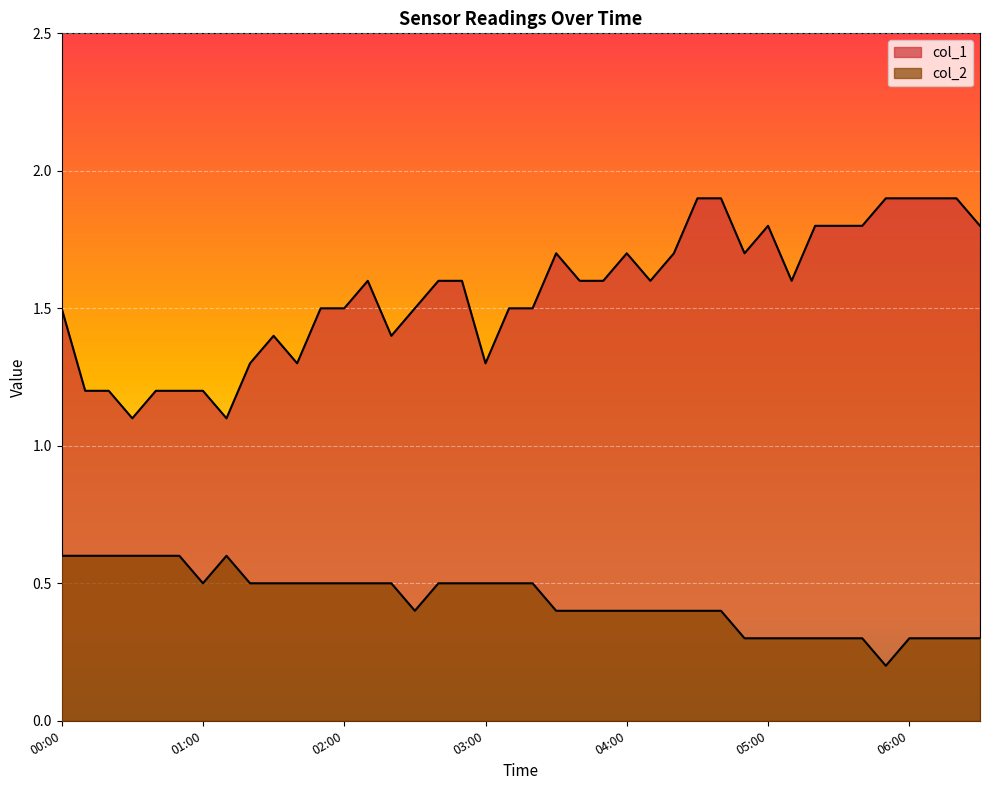

At 01:30, list the series in order from smallest to largest.

col_1, col_2